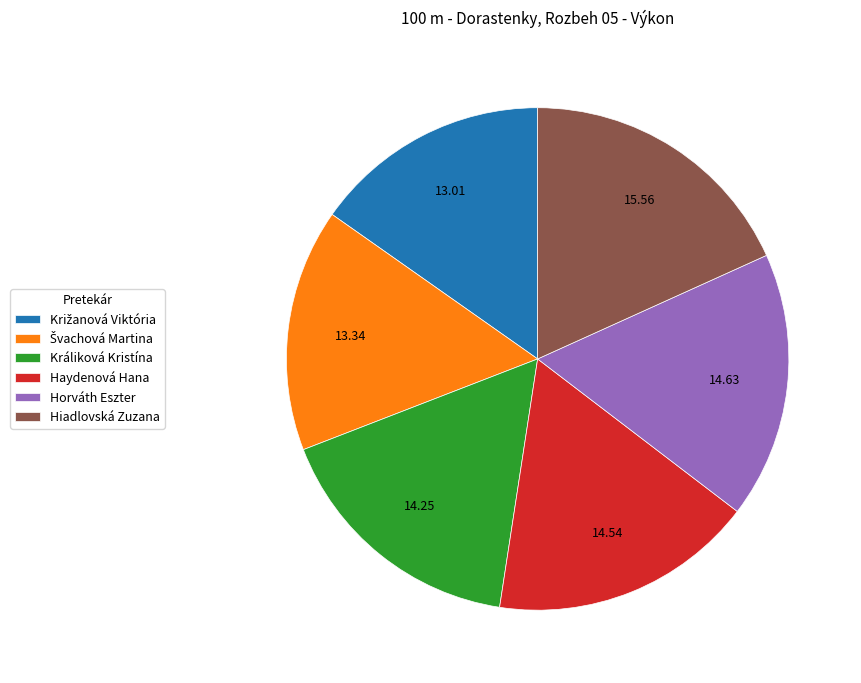

Which slice is the largest?

Hiadlovská Zuzana